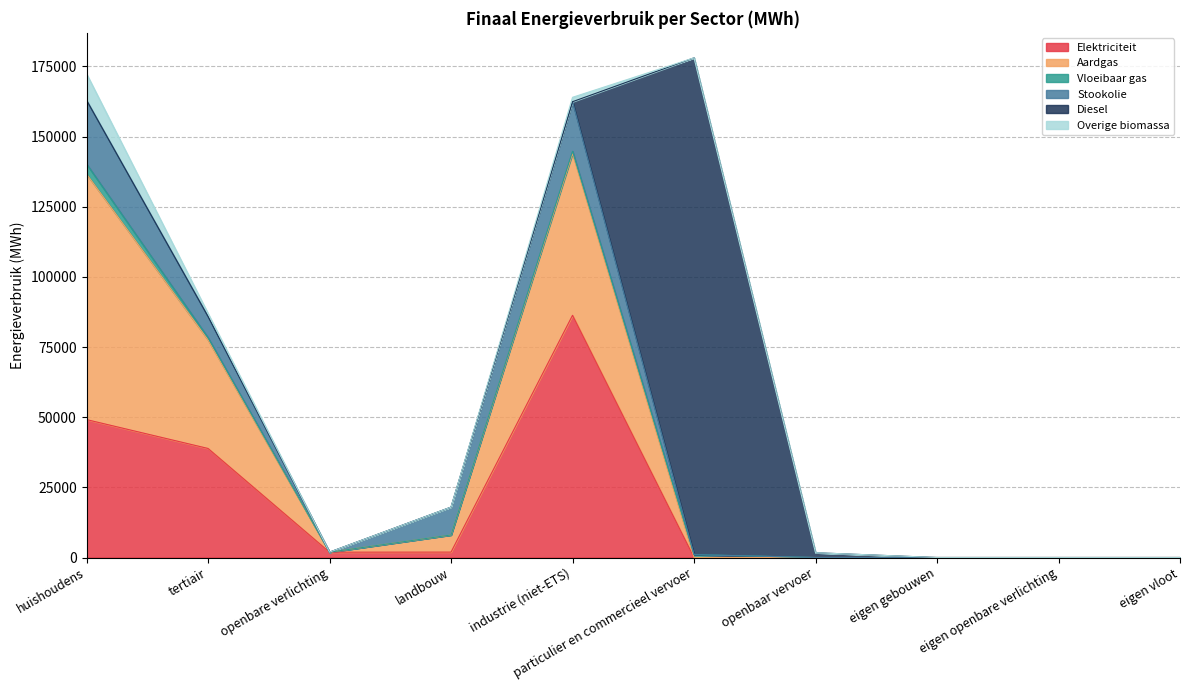

List the series in order of their peak value, highest first.

Diesel, Aardgas, Elektriciteit, Stookolie, Overige biomassa, Vloeibaar gas